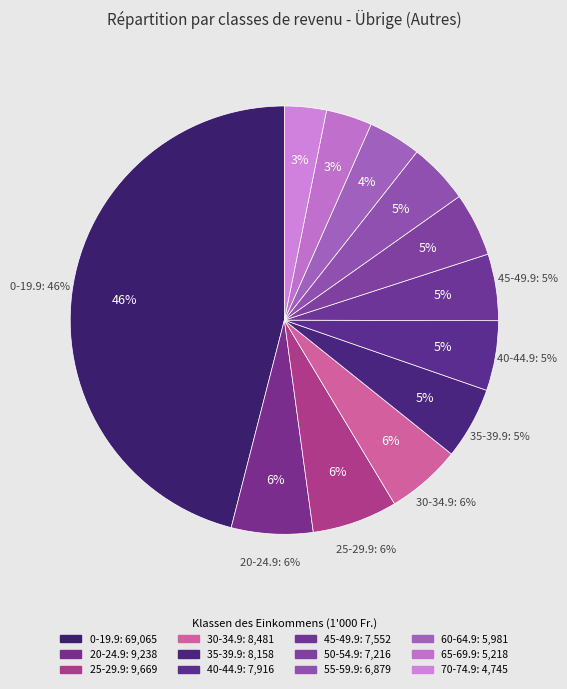

What is the largest slice in the pie chart?

0-19.9